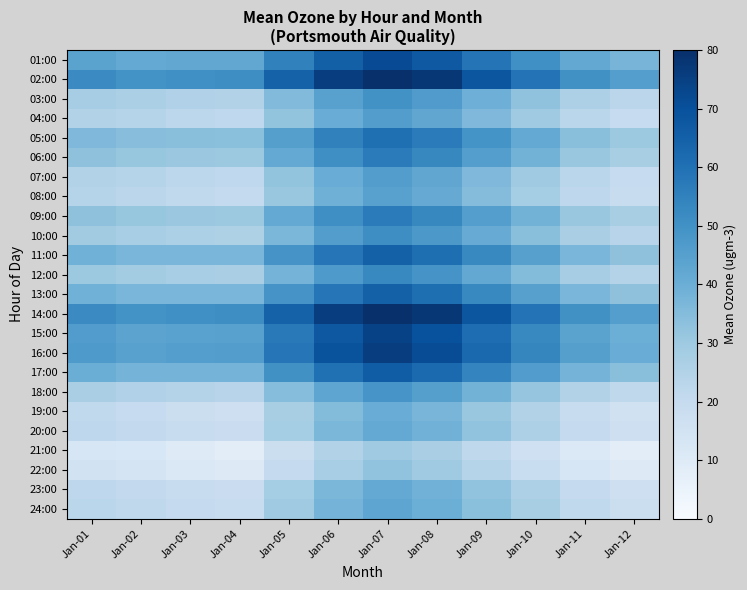

At how many categories does at least one series exceed 44?

12